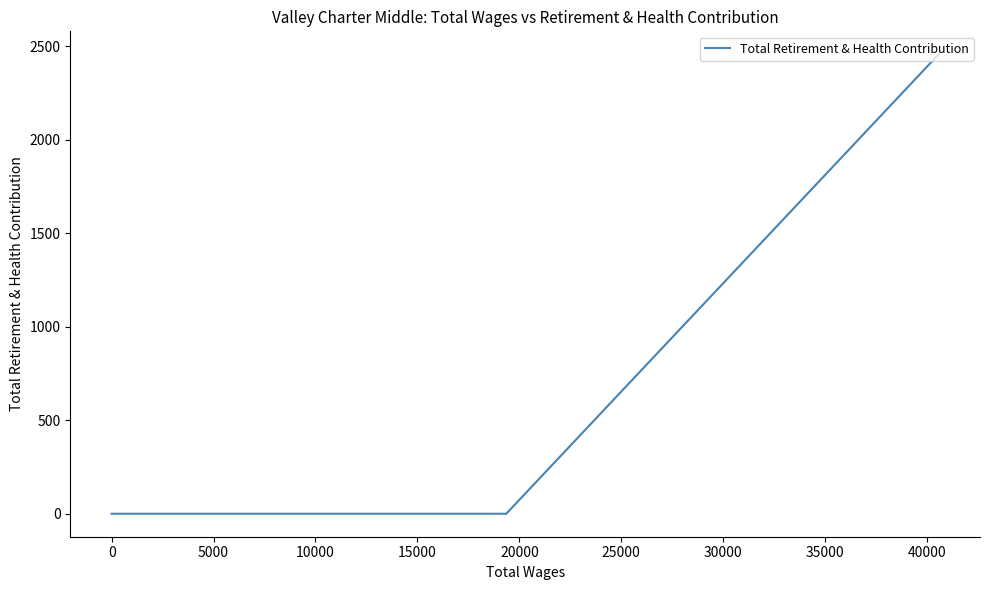

Which has a higher value, 15000 or 14?

15000